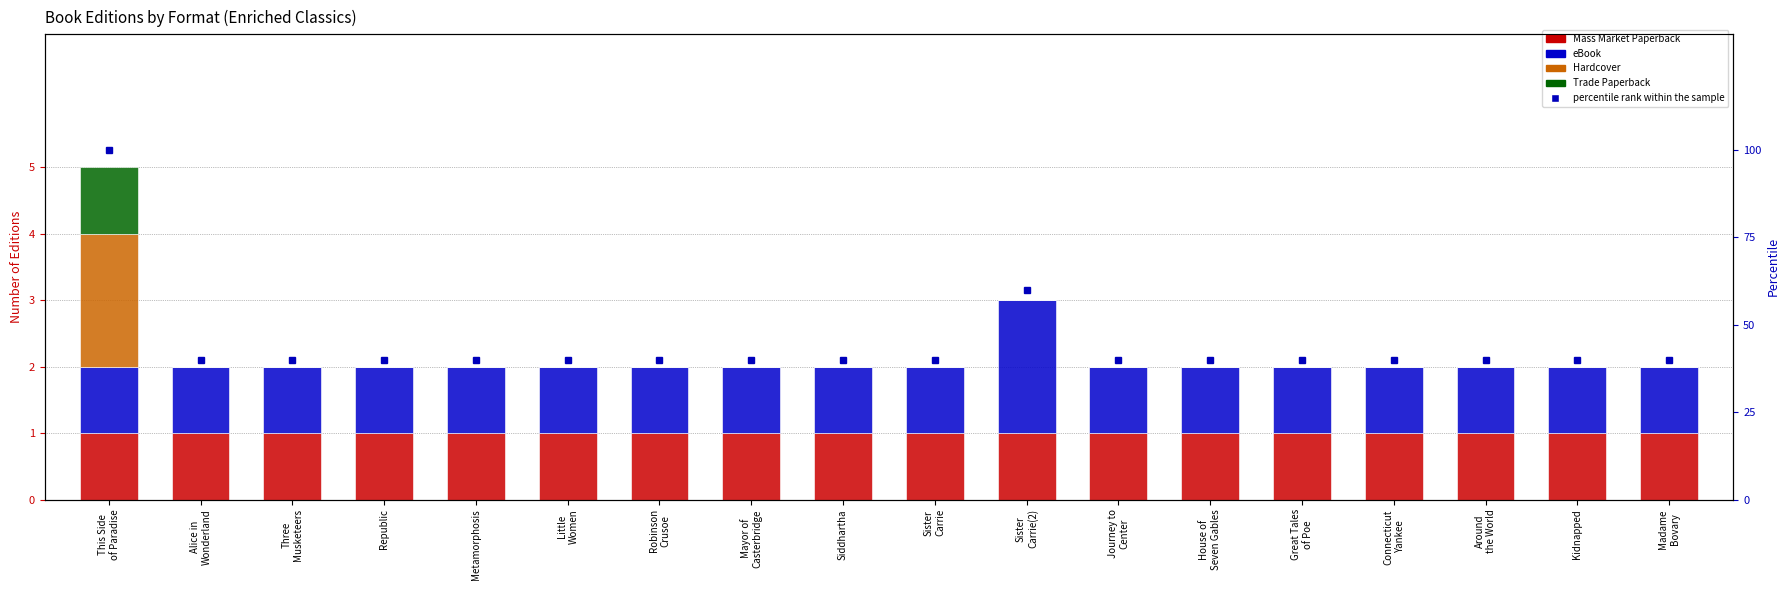

How many groups of bars are there?

18